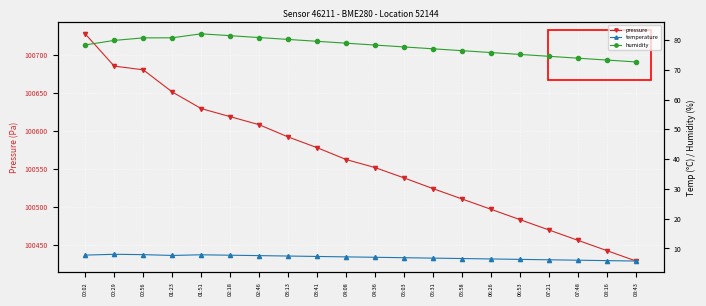

What is the sum of all pressure values?

2011237.0